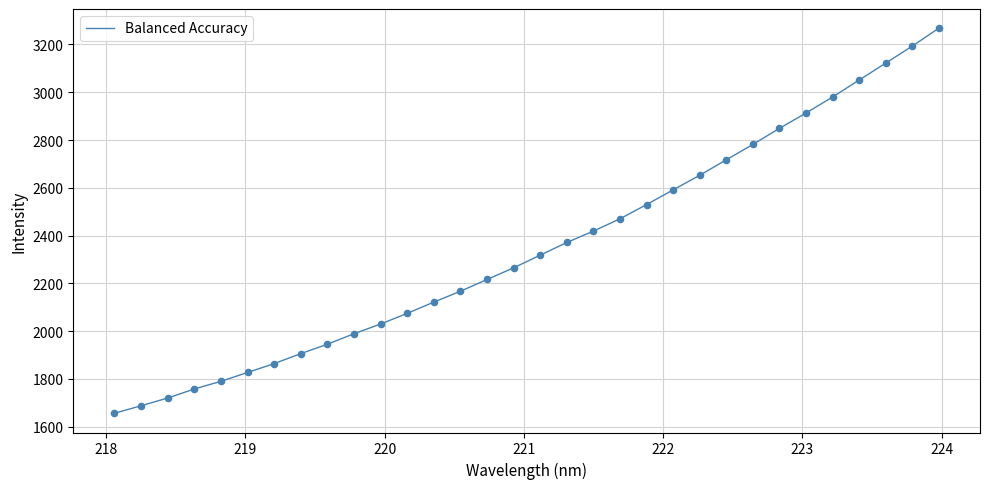

What is the difference between the maximum and minimum values?

1611.4